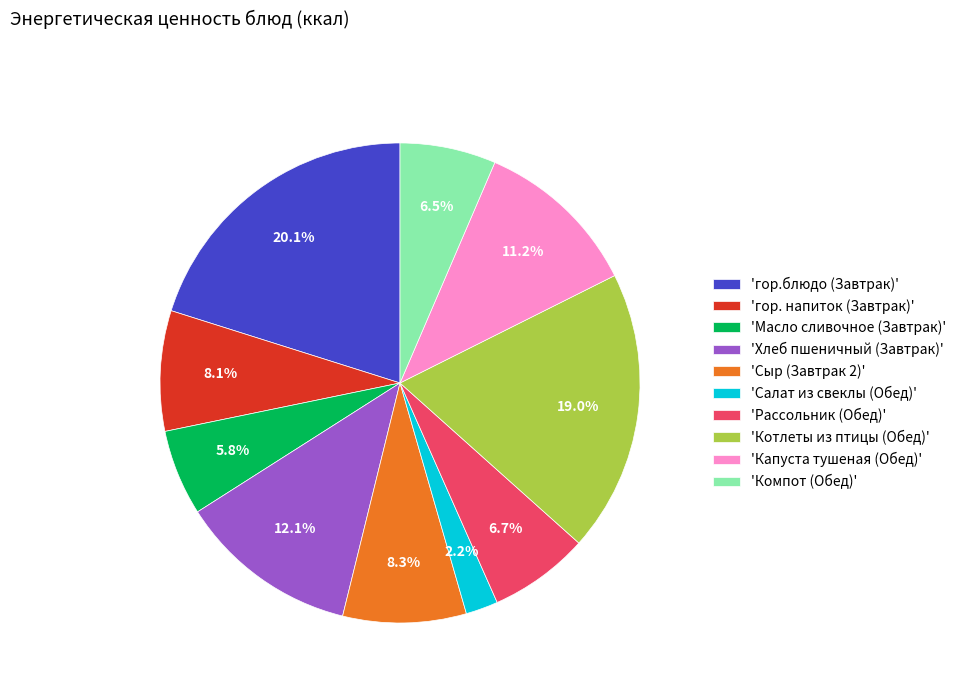

Is there any slice that represents more than half of the pie?

No